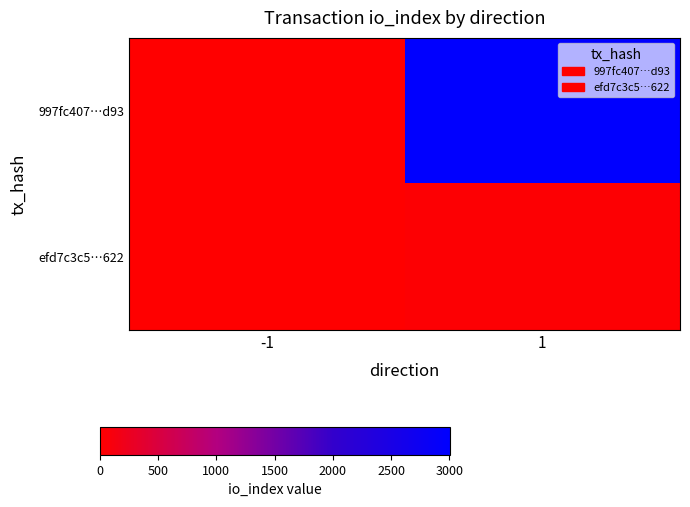

Rank the series at -1 from highest to lowest value.

efd7c3c5…622, 997fc407…d93